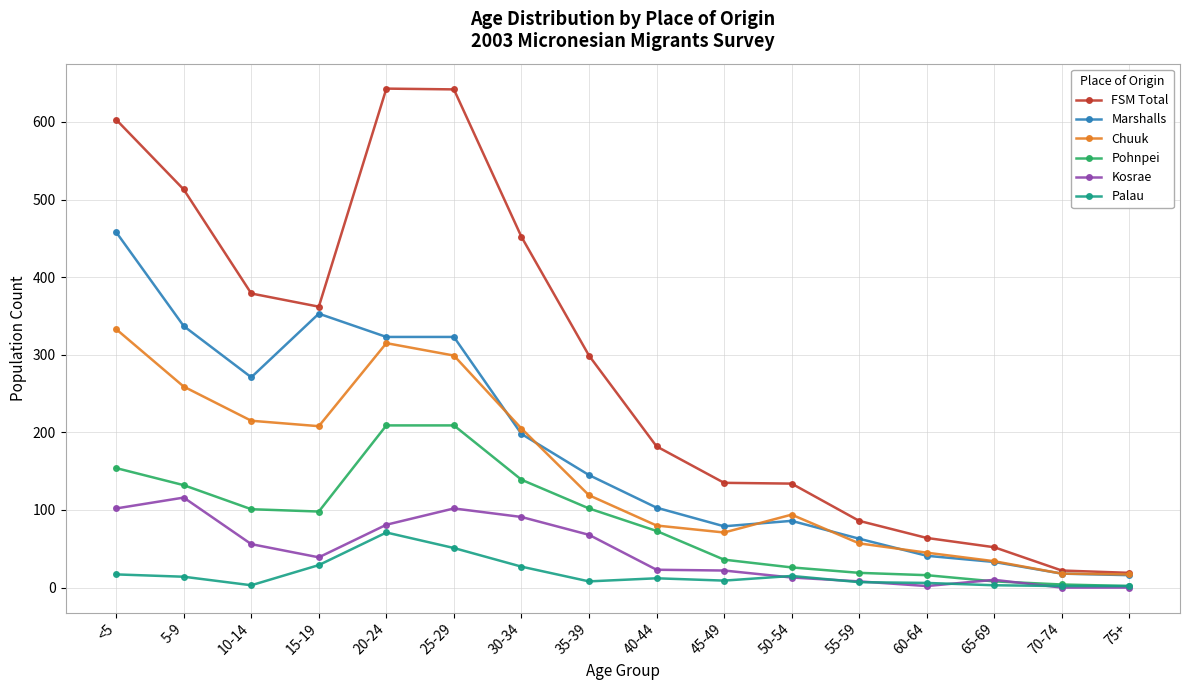

Which series has the largest total across all categories?

FSM Total